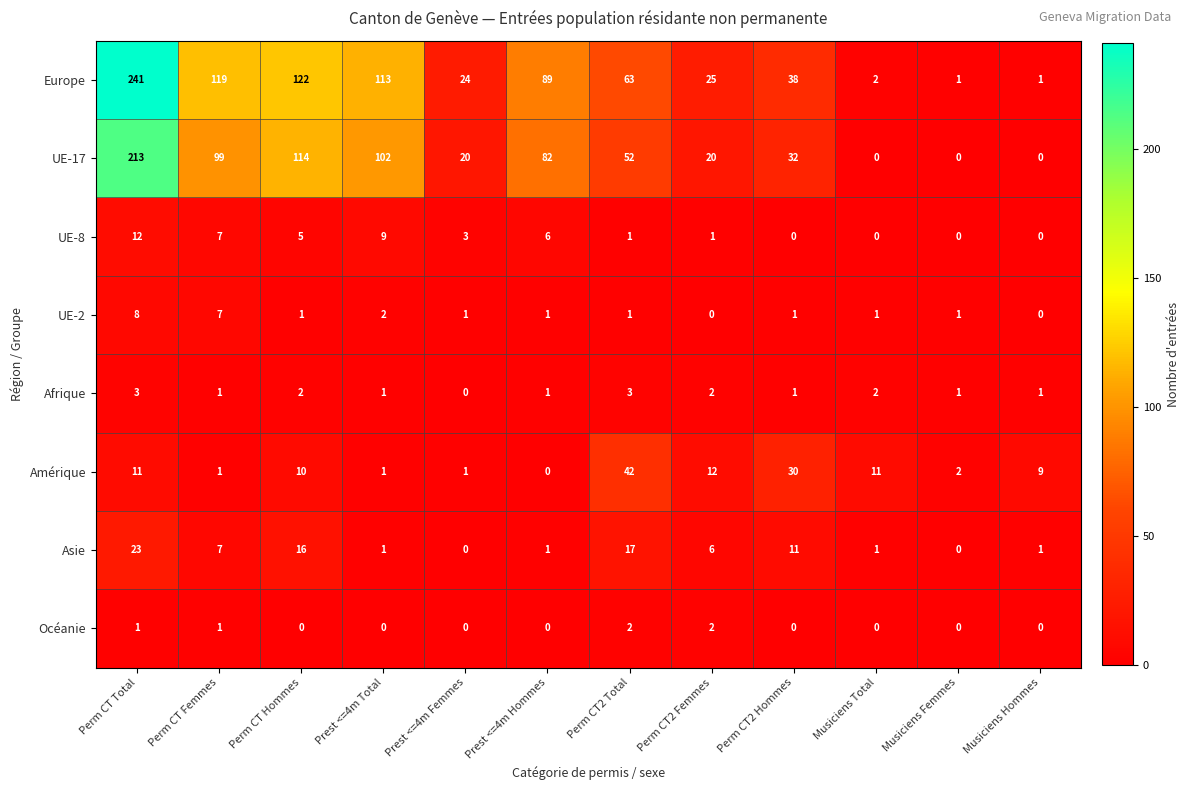

Between Perm CT Femmes and Prest <=4m Femmes, which series saw the biggest shift?

Europe